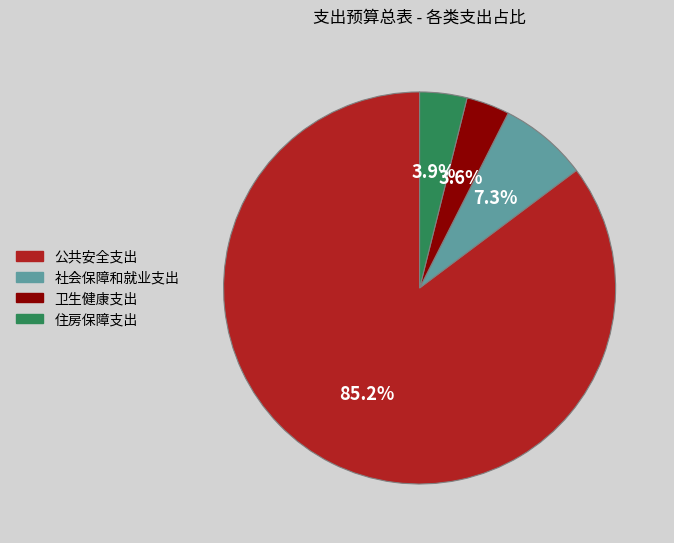

To the nearest percent, what is the average slice percentage?

25%